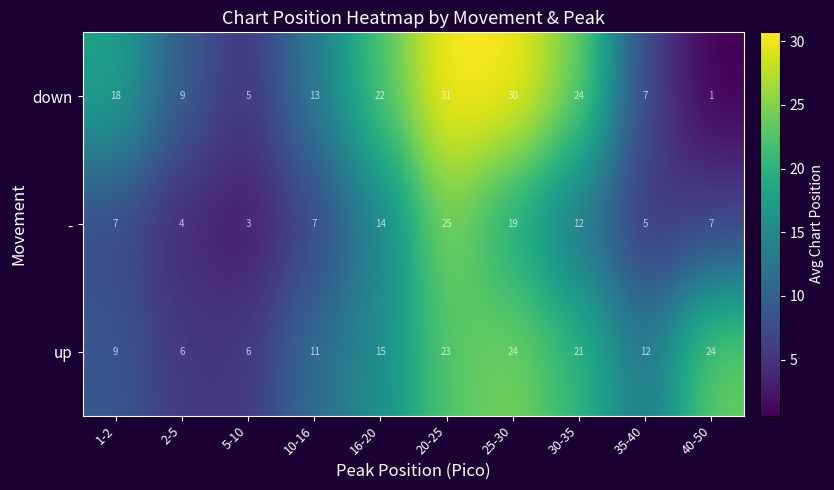

How many distinct data groups are displayed?

3